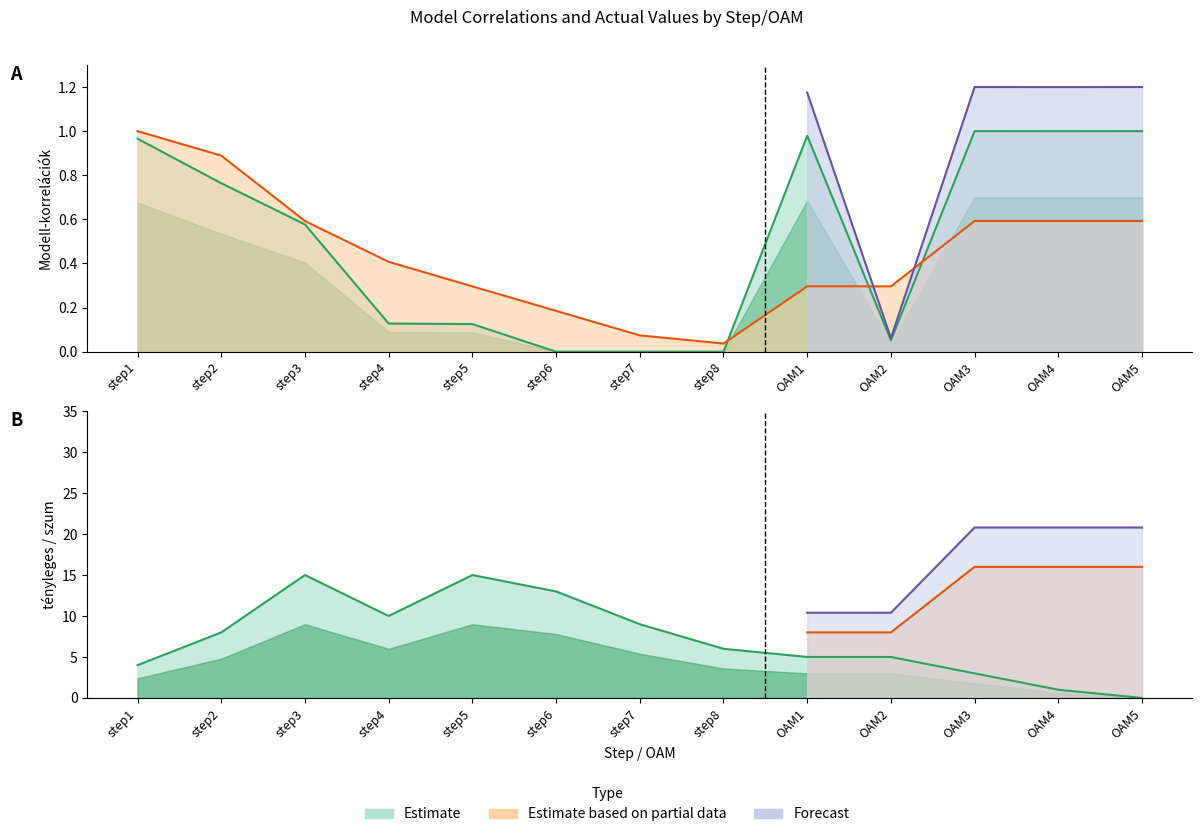

Which series has the largest total across all categories?

tényleges